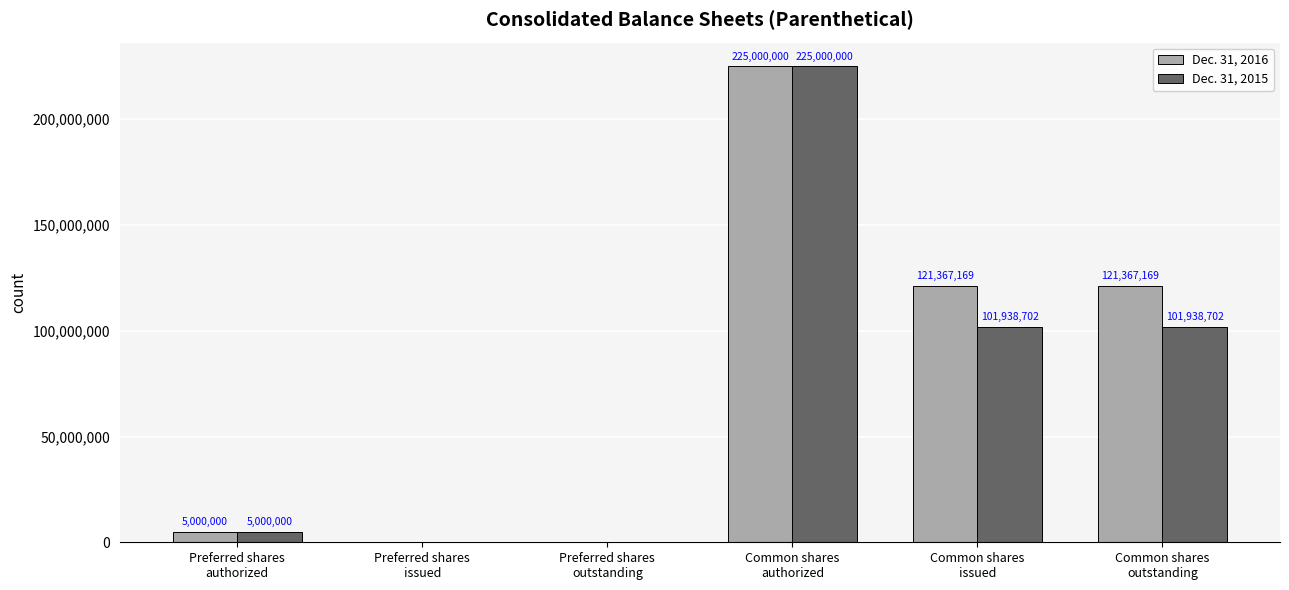

The Dec. 31, 2016 series shows 121367169 at Common shares
issued. True or false?

True